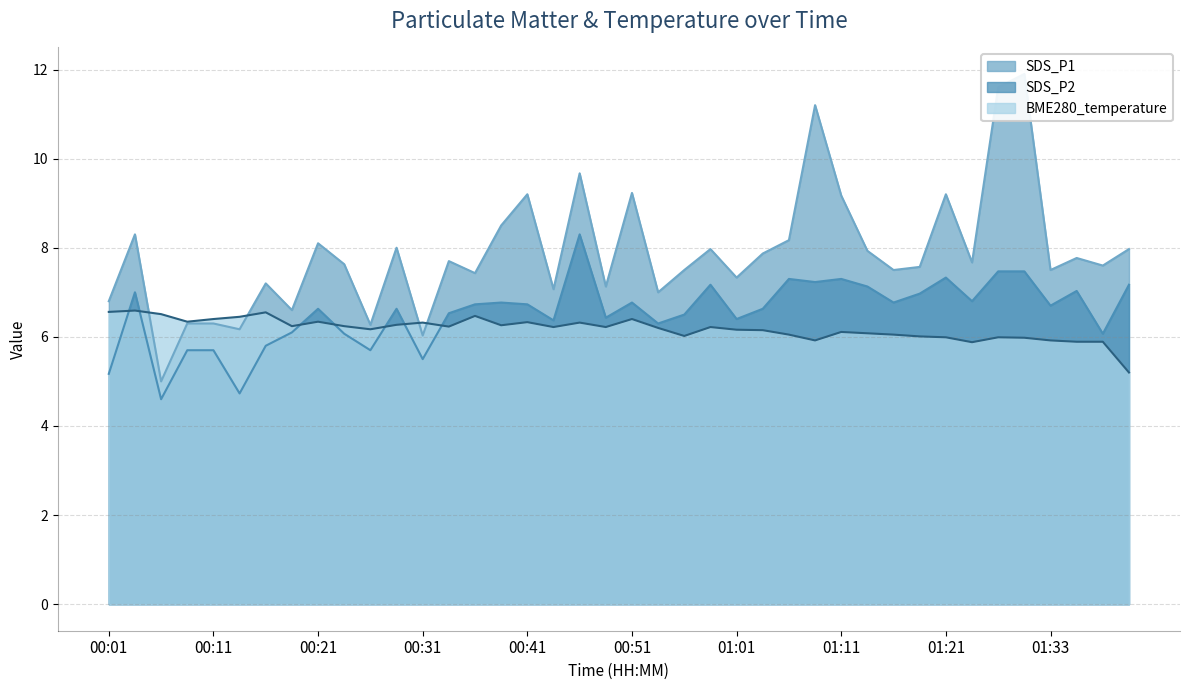

Where is the first local minimum for SDS_P2?

00:06